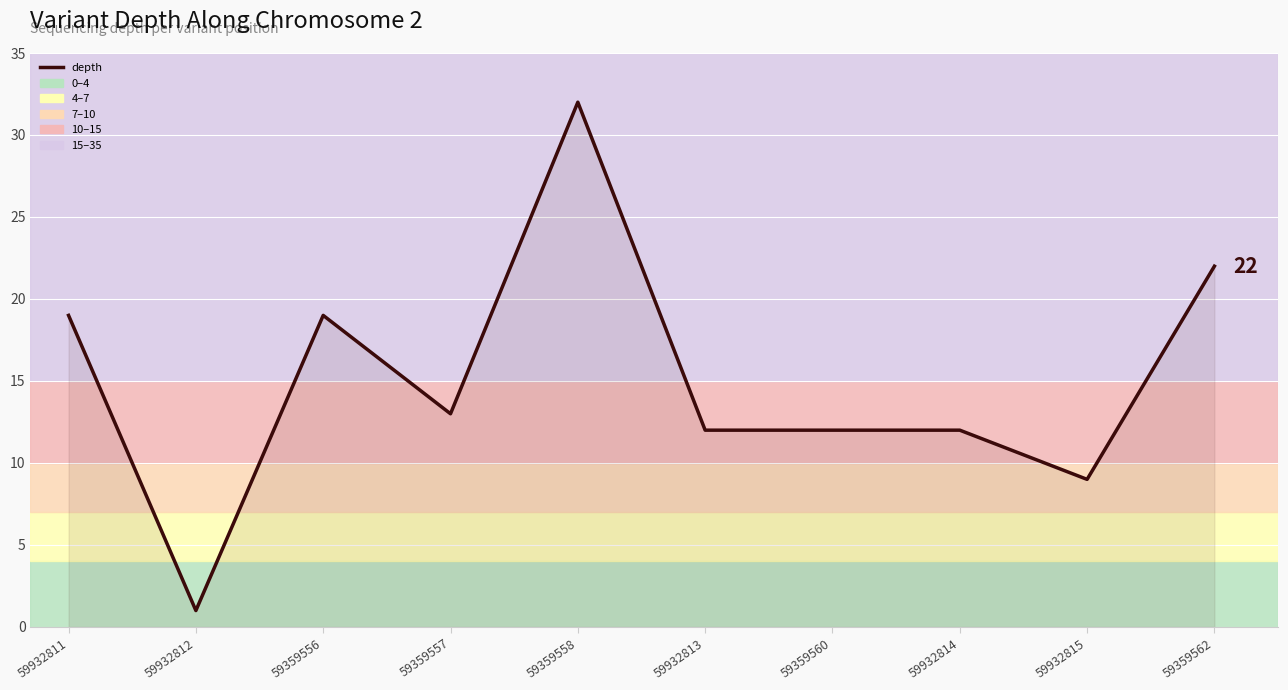

Does the chart display data point markers on the line(s)?

No